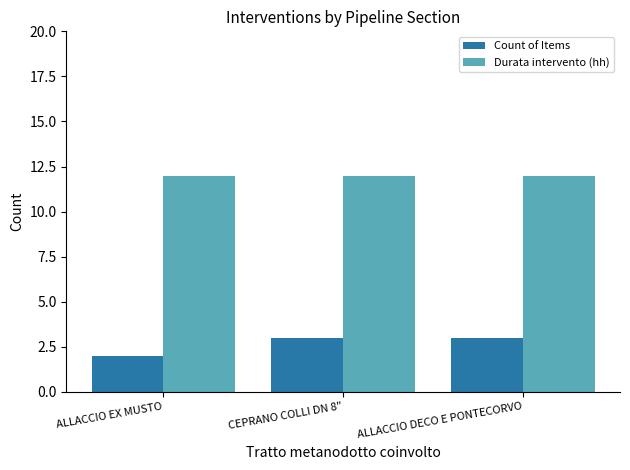

True or false: Count of Items has a value of 3 at ALLACCIO DECO E PONTECORVO.

True